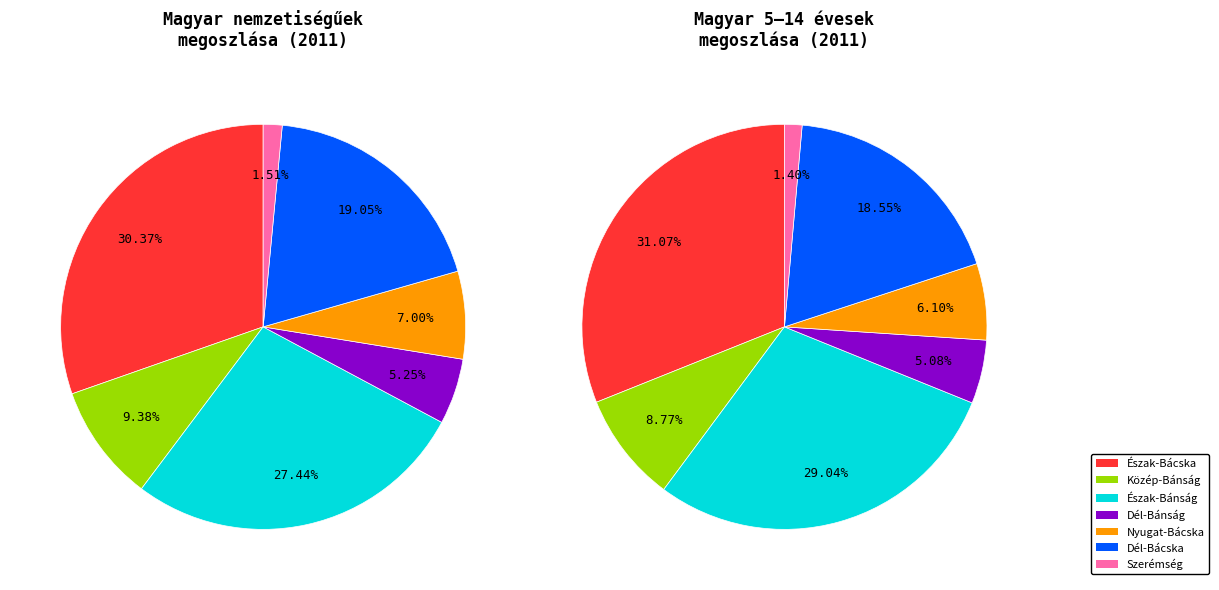

What portion of the pie excludes values_2011?

69.6%